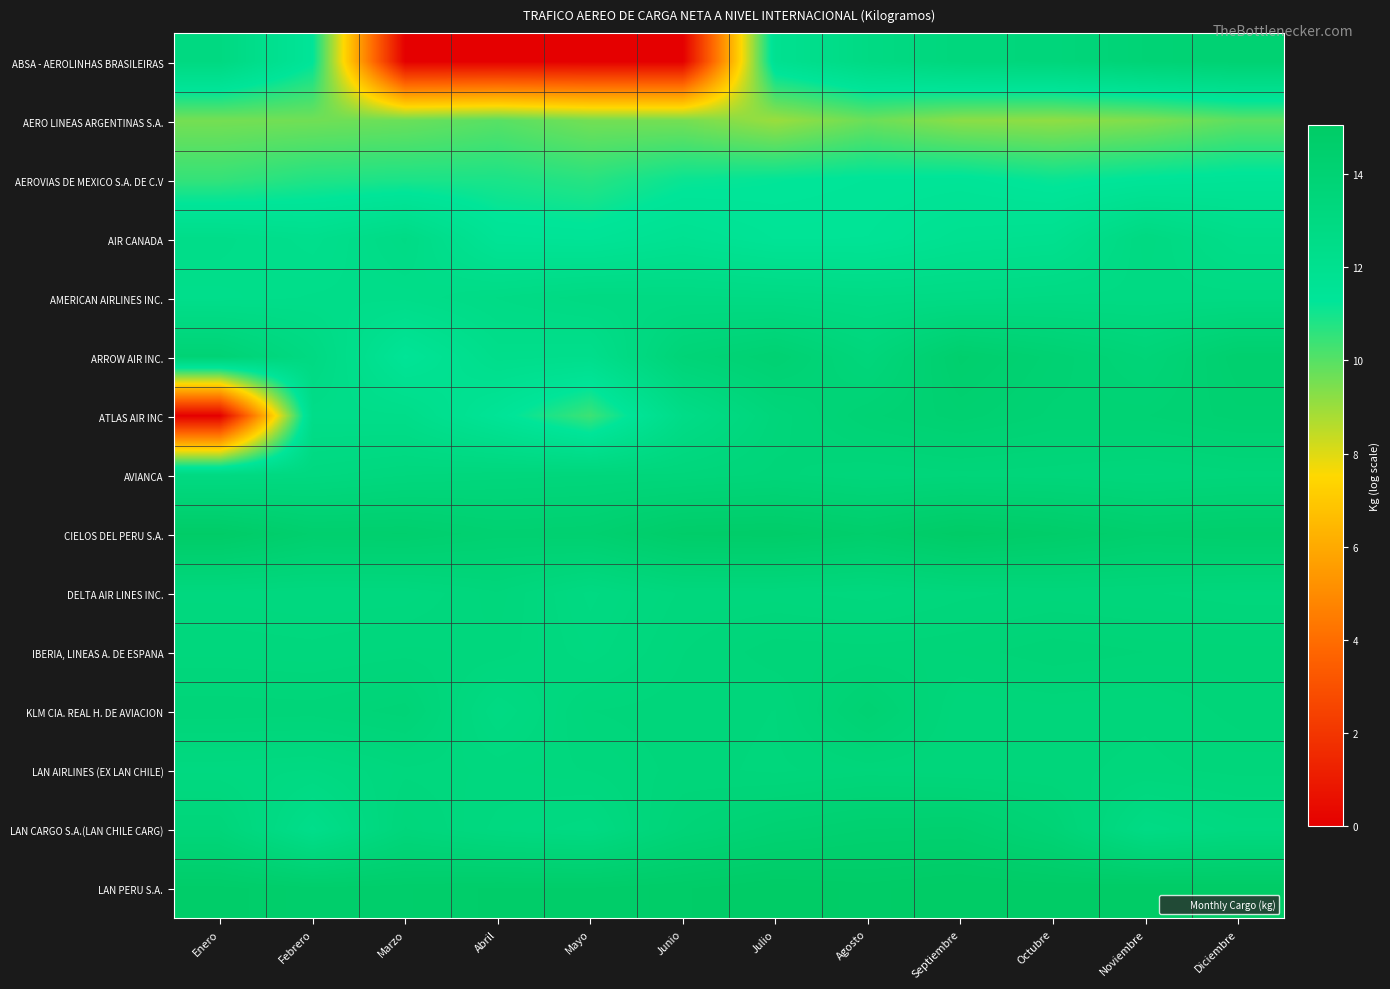

What is the difference between the highest and lowest values at Octubre?

5.8